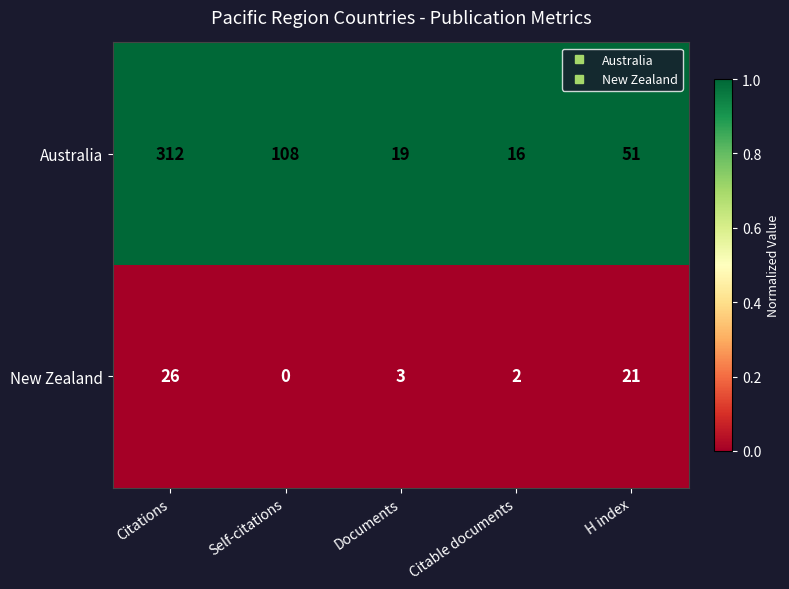

List the series in order of their peak value, highest first.

Australia, New Zealand